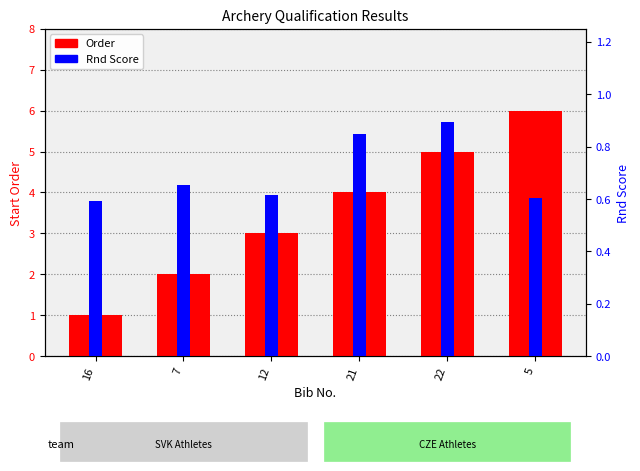

Which series has the widest spread of values?

Order